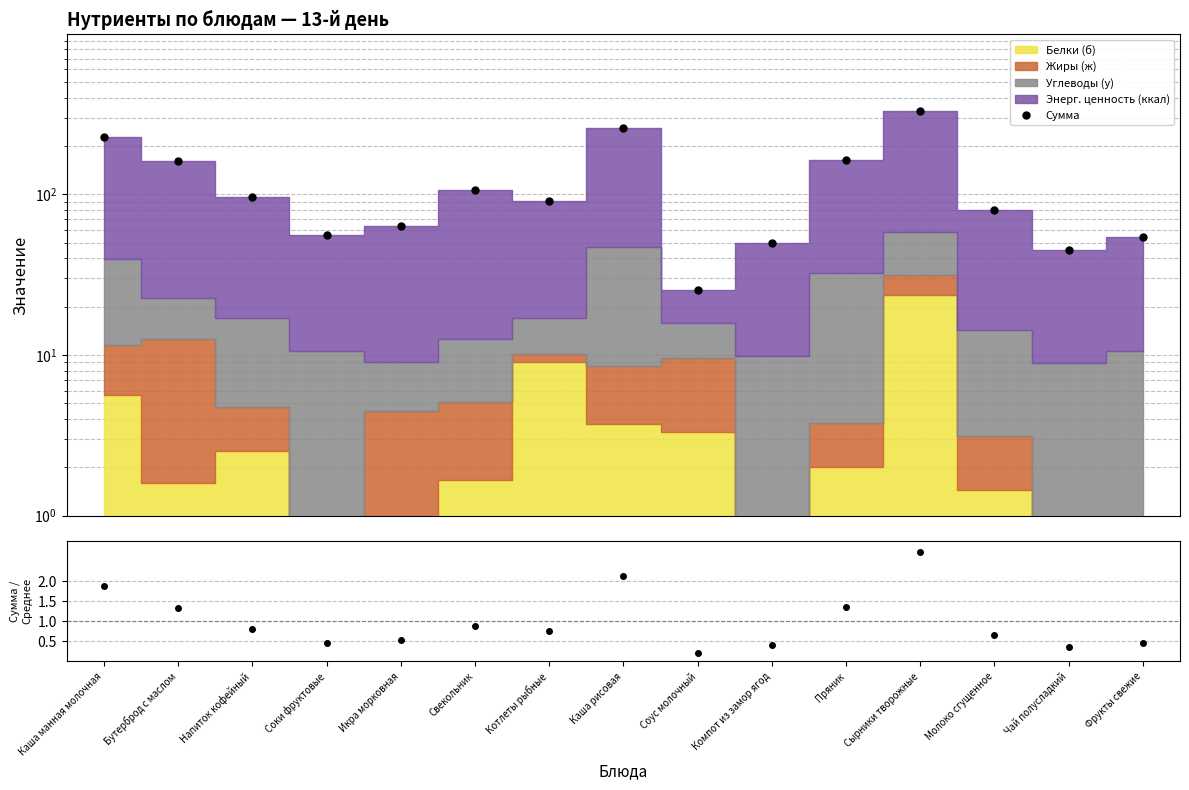

True or false: Сумма and Сумма/Среднее cross at least once.

False